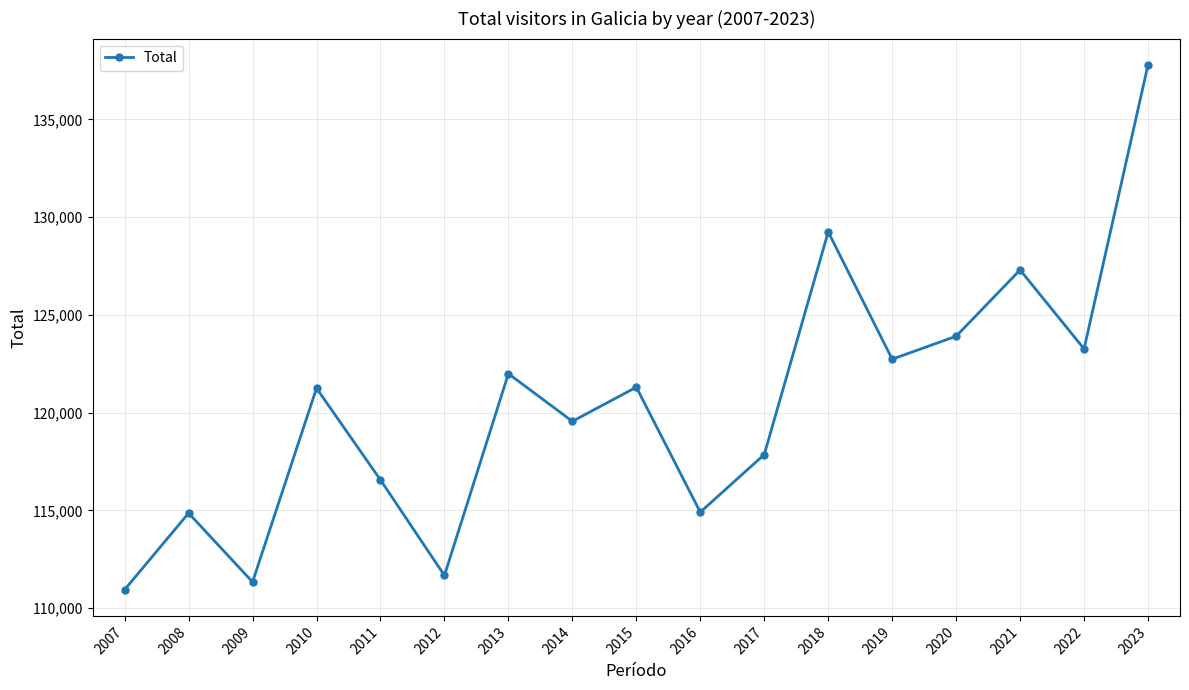

What is the sum of the values at 2007 and 2010?

232187